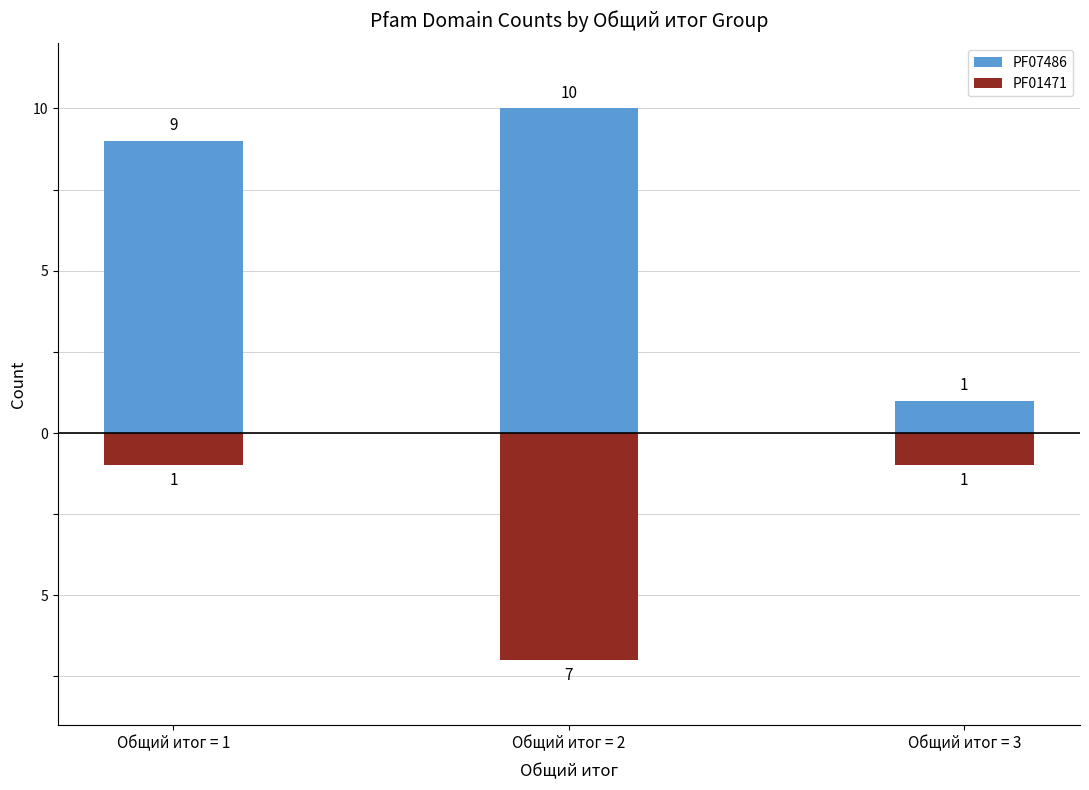

List the series in order of their peak value, lowest first.

PF01471, PF07486